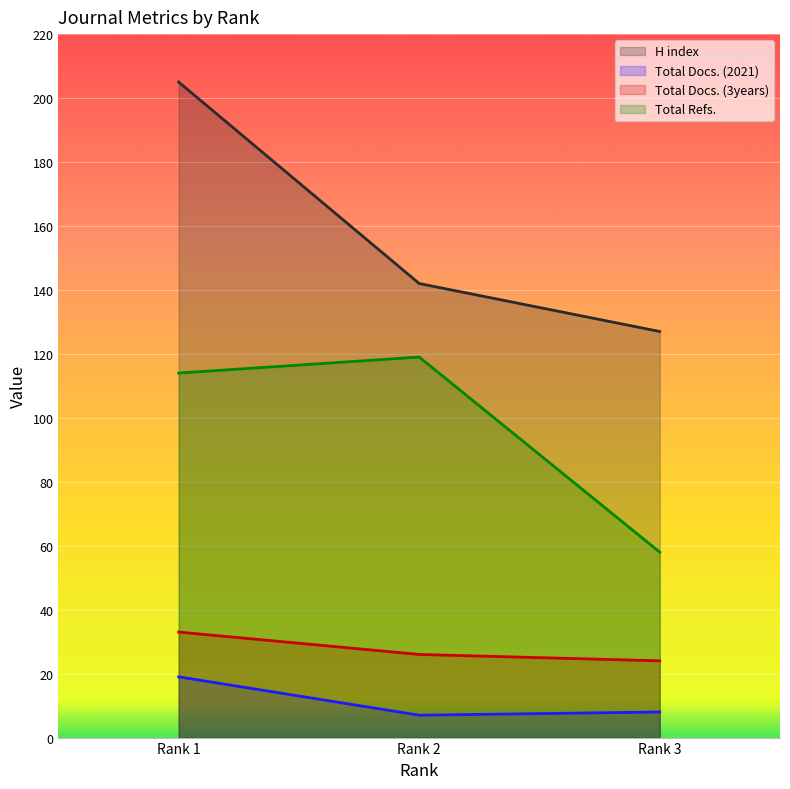

How many values in the H index series are below 142?

1